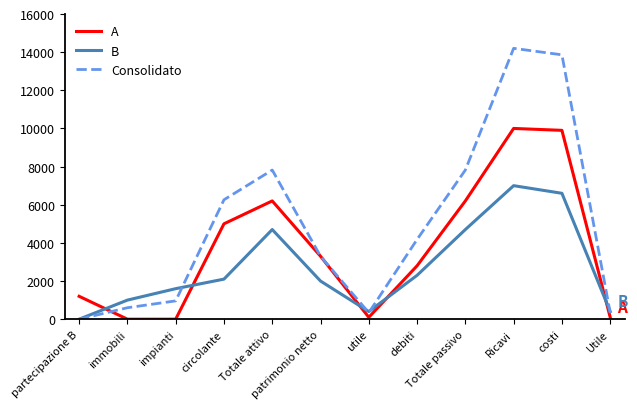

Rank the series by their maximum value, from lowest to highest.

B, A, Consolidato